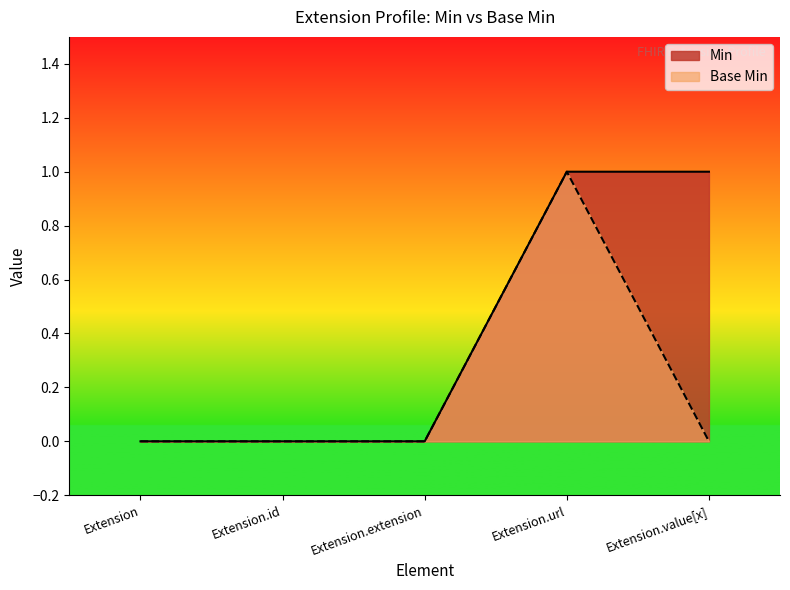

True or false: Min and Base Min cross at least once.

False